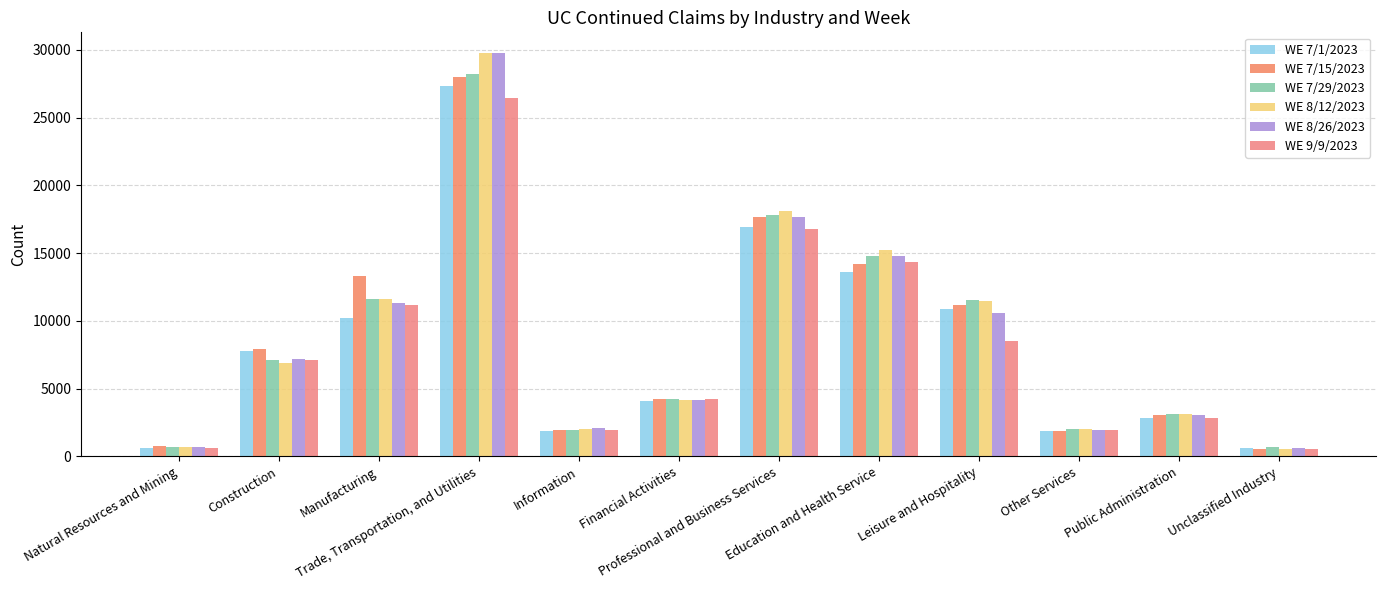

What is the difference between the maximum and second lowest values in the WE 7/1/2023 series?

26741